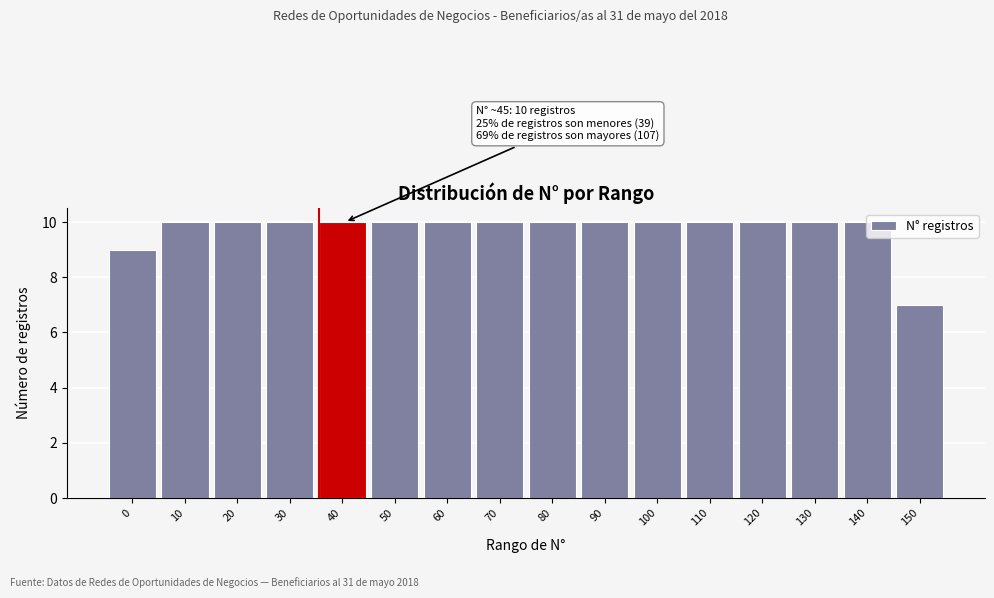

What is the value of the 8th bar from the left?

10